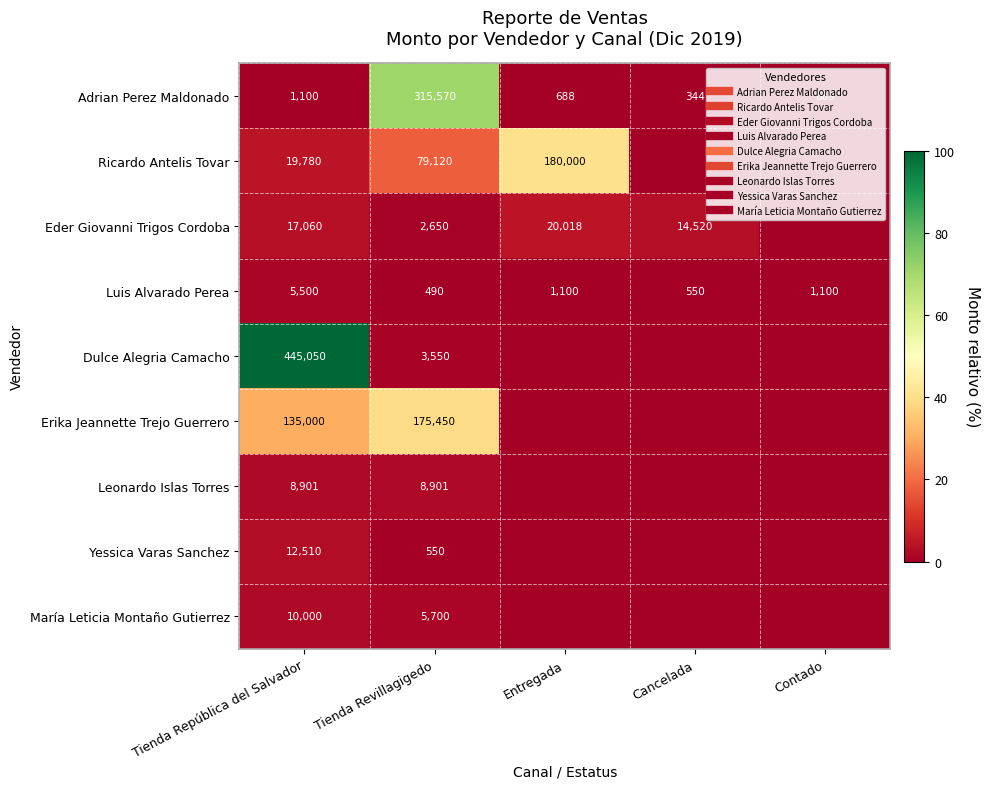

What is the total value across all series at Cancelada?

3.5